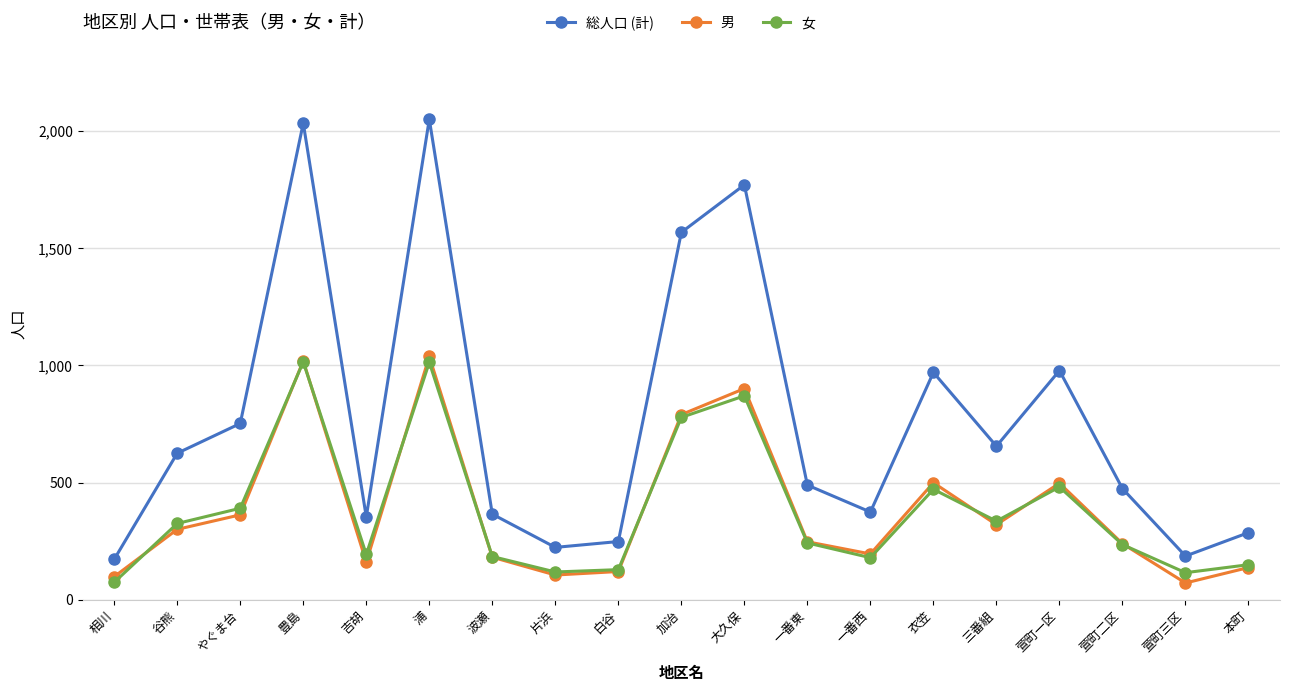

What is the label of the 5th point from the right?

三番組